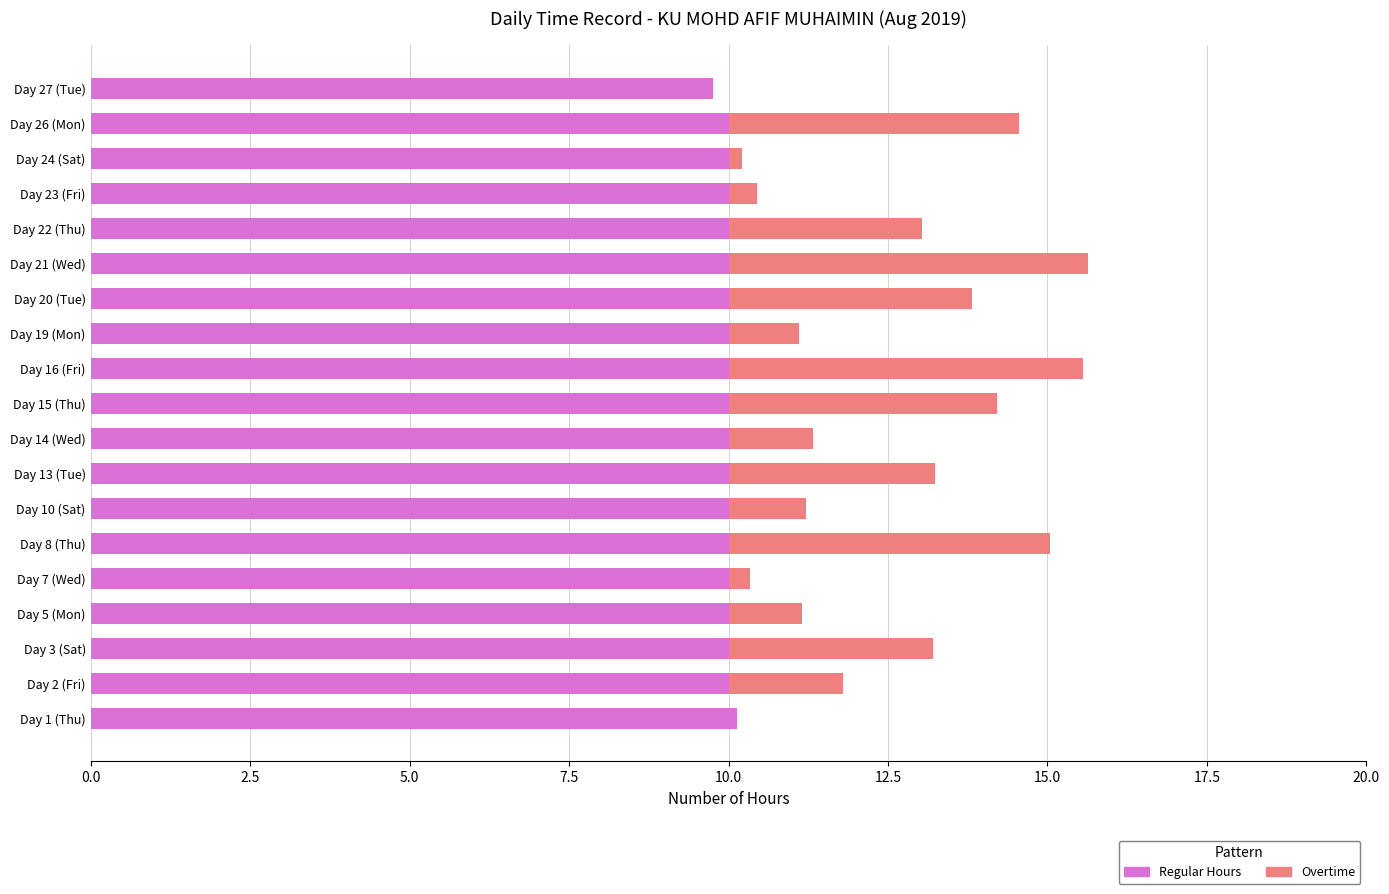

True or false: Regular Hours has a value of 10.0 at Day 24 (Sat).

True